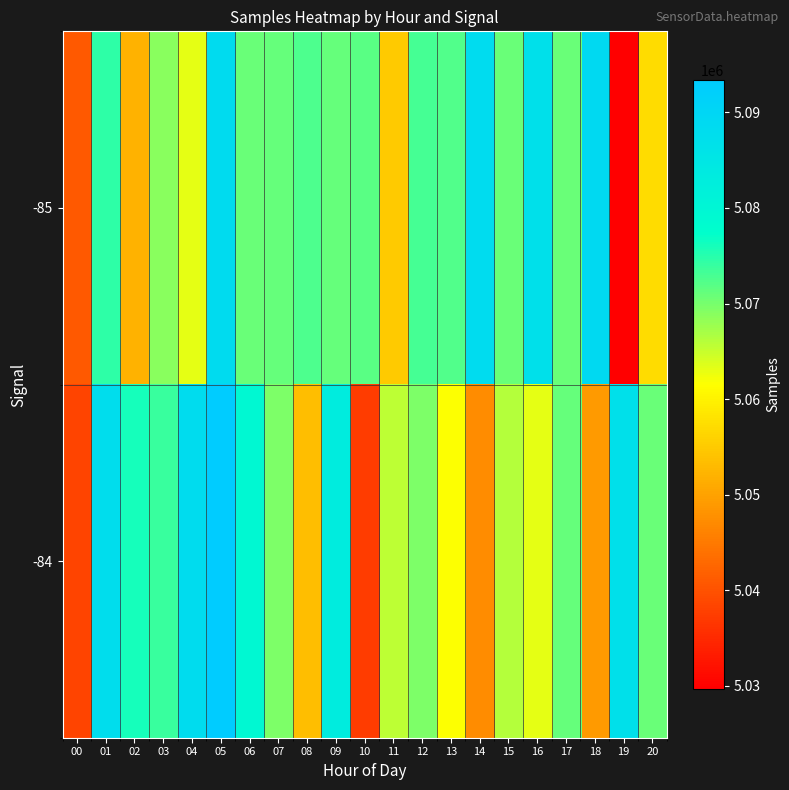

Rank the series by their maximum value, from lowest to highest.

-85, -84